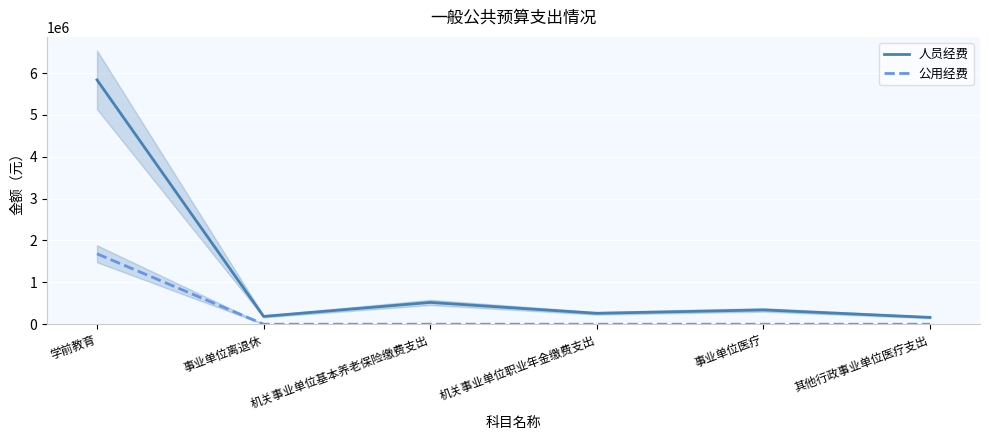

True or false: 公用经费 has more than 1 points higher than both neighbors.

False